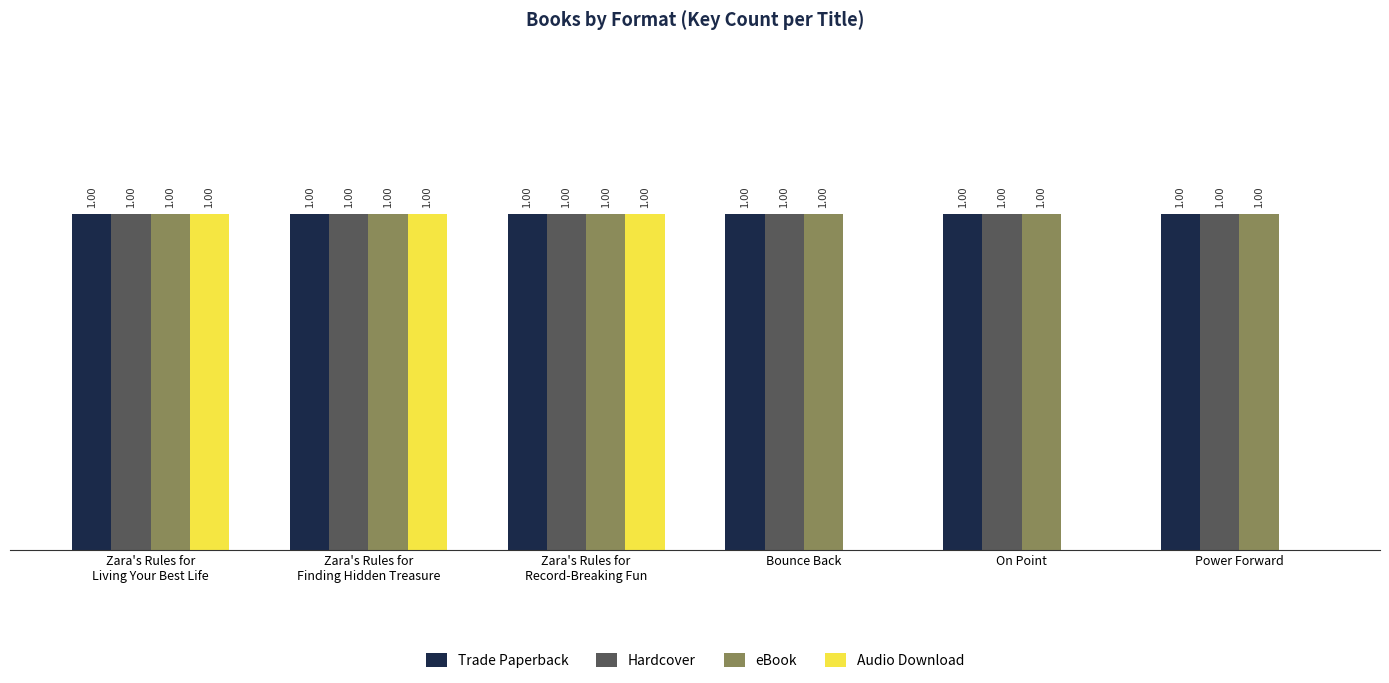

Are the bars grouped side by side (vs. stacked)?

Yes